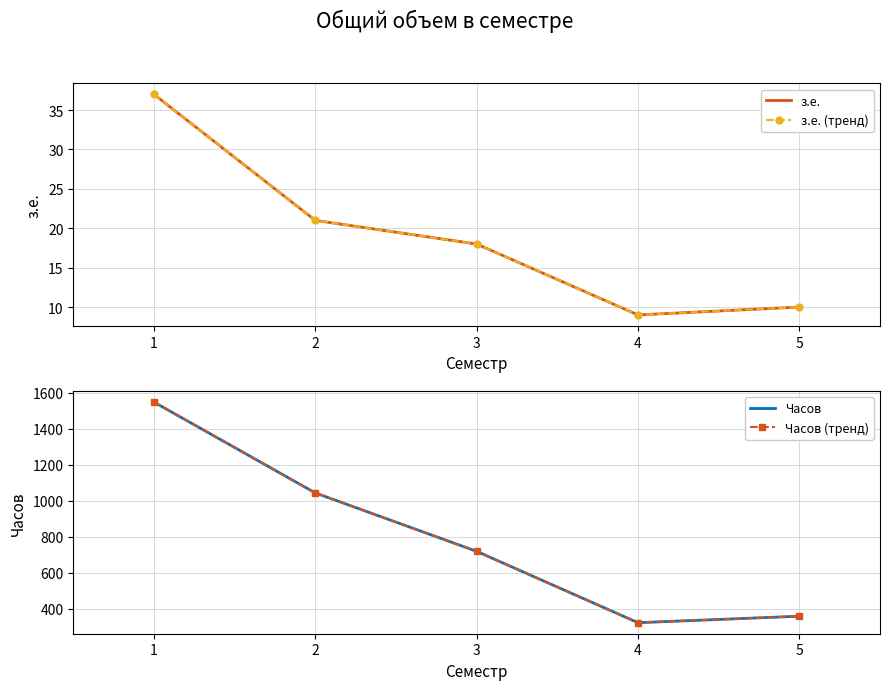

What is the greatest value displayed?

1548